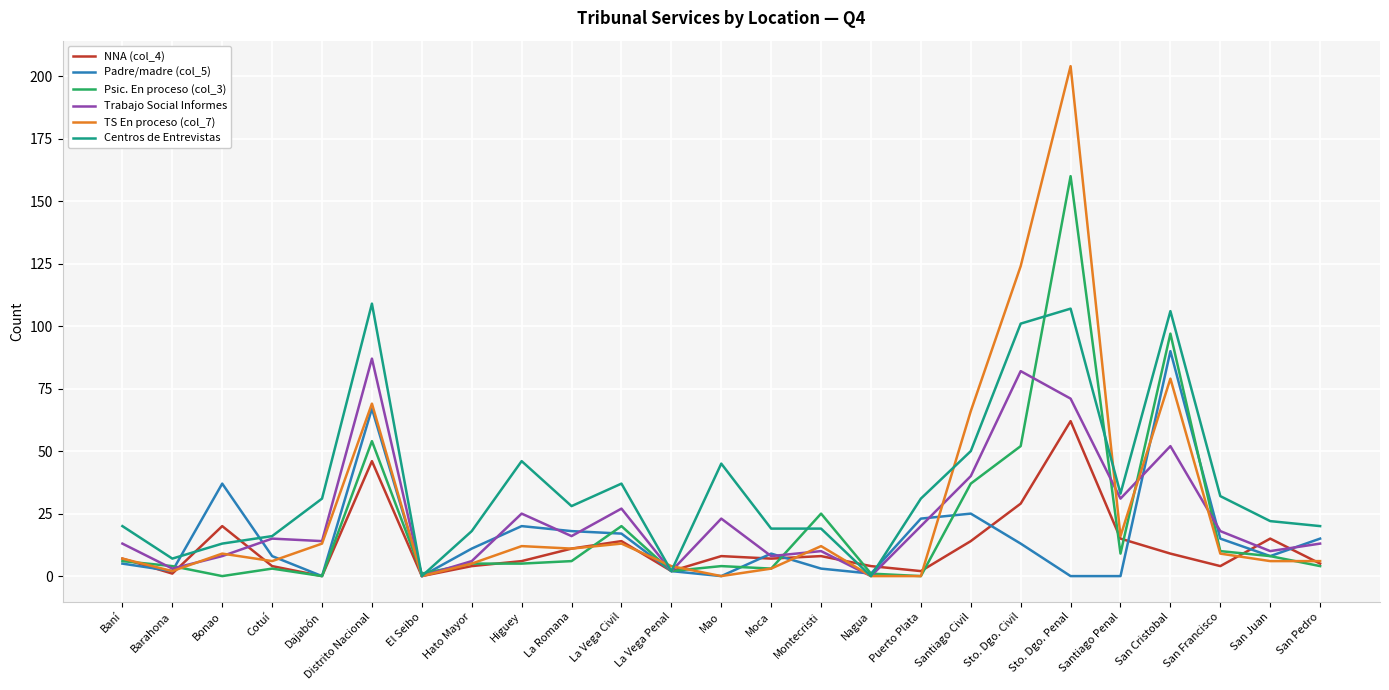

Which series changed the most between La Vega Civil and Santiago Civil?

TS En proceso (col_7)